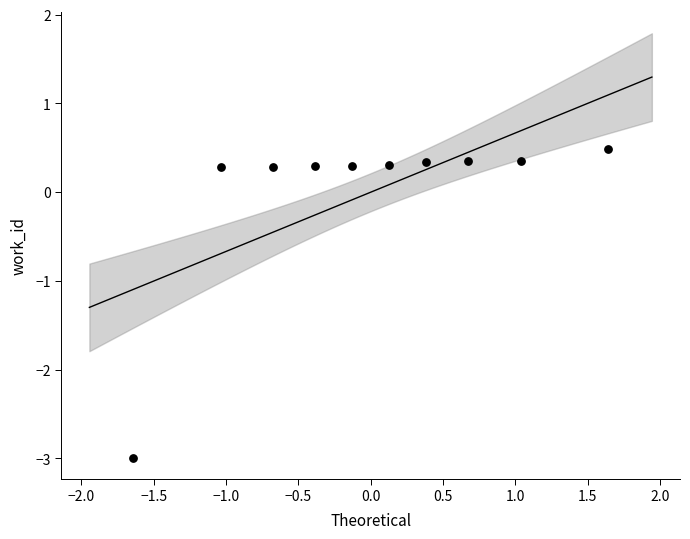

What is the range of Y values (max minus min)?

3.5